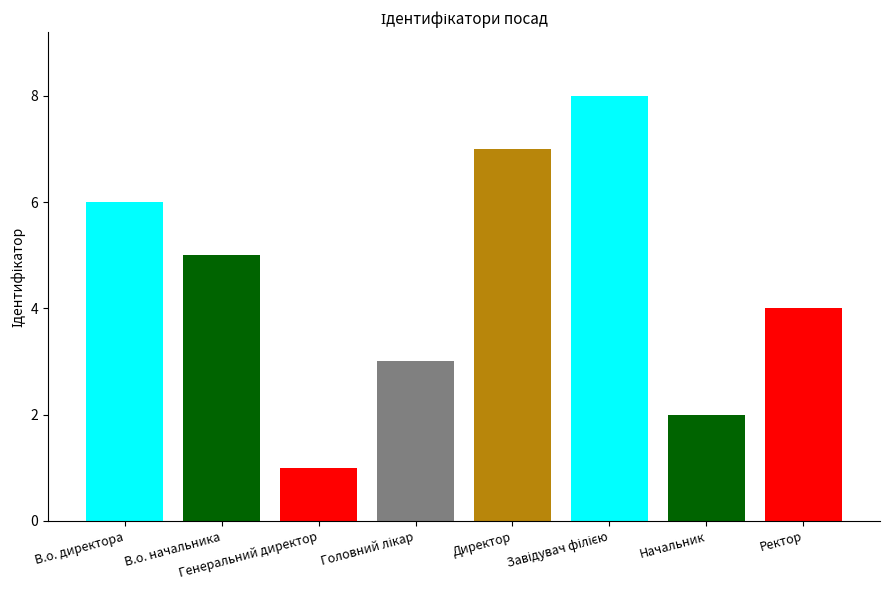

Are the bars horizontal?

No